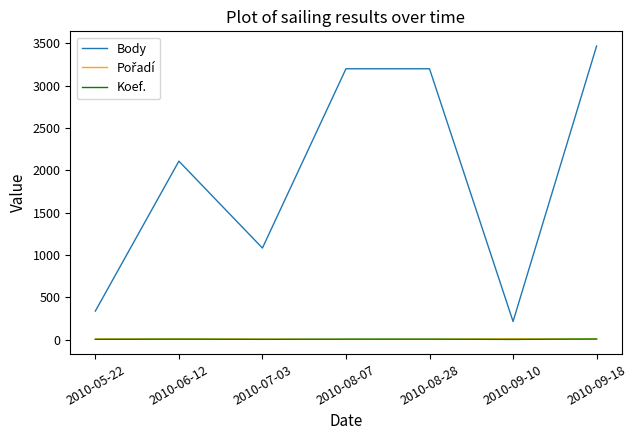

Between 2010-06-12 and 2010-07-03, which series saw the biggest shift?

Body